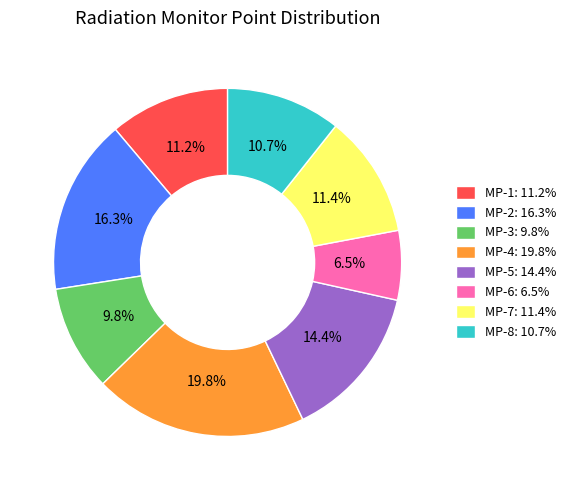

Which slice is the largest?

MP-4